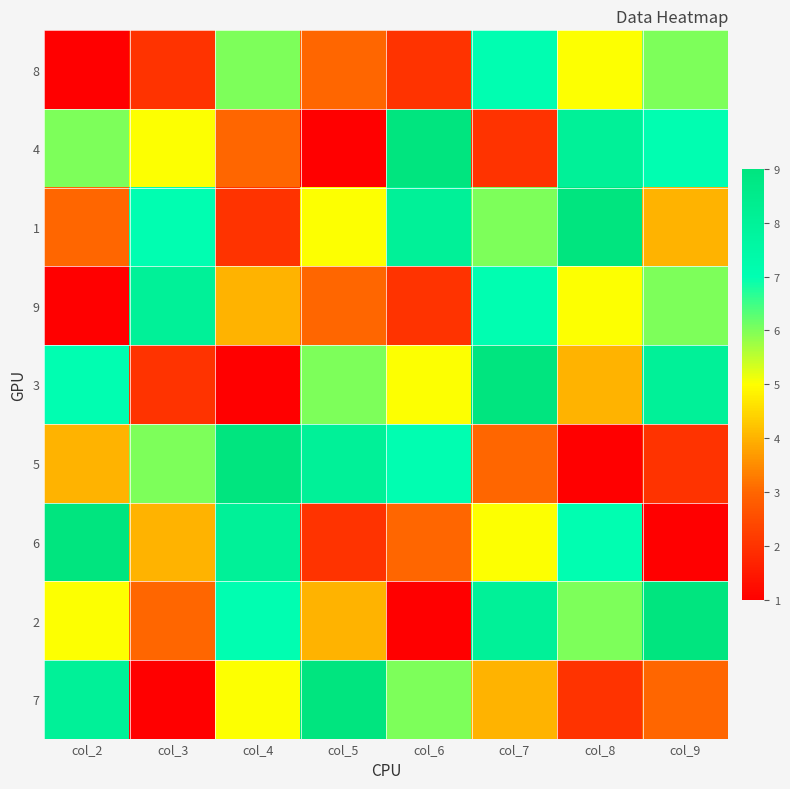

At how many categories does at least one series exceed 3?

8